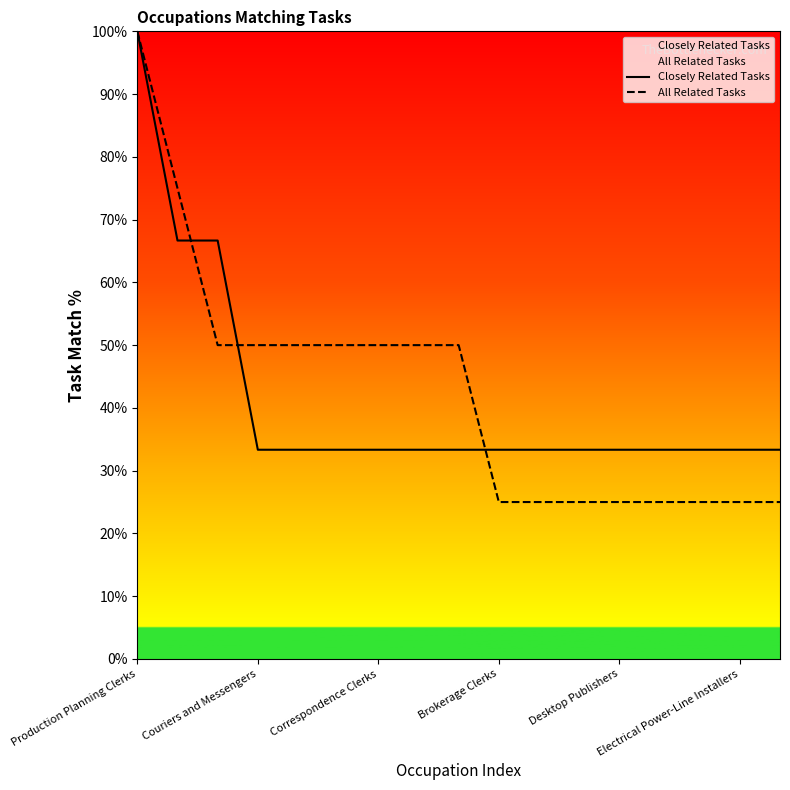

What is the average value of the All Related Tasks series?

42.6